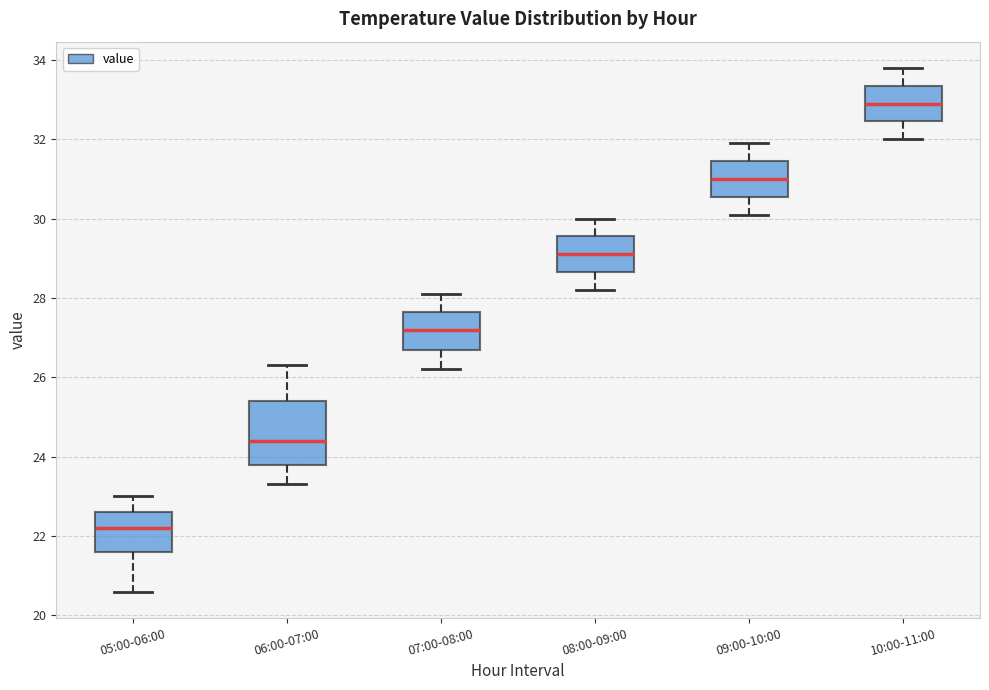

Comparing the boxes themselves (not the whiskers), which one is the tallest?

06:00-07:00